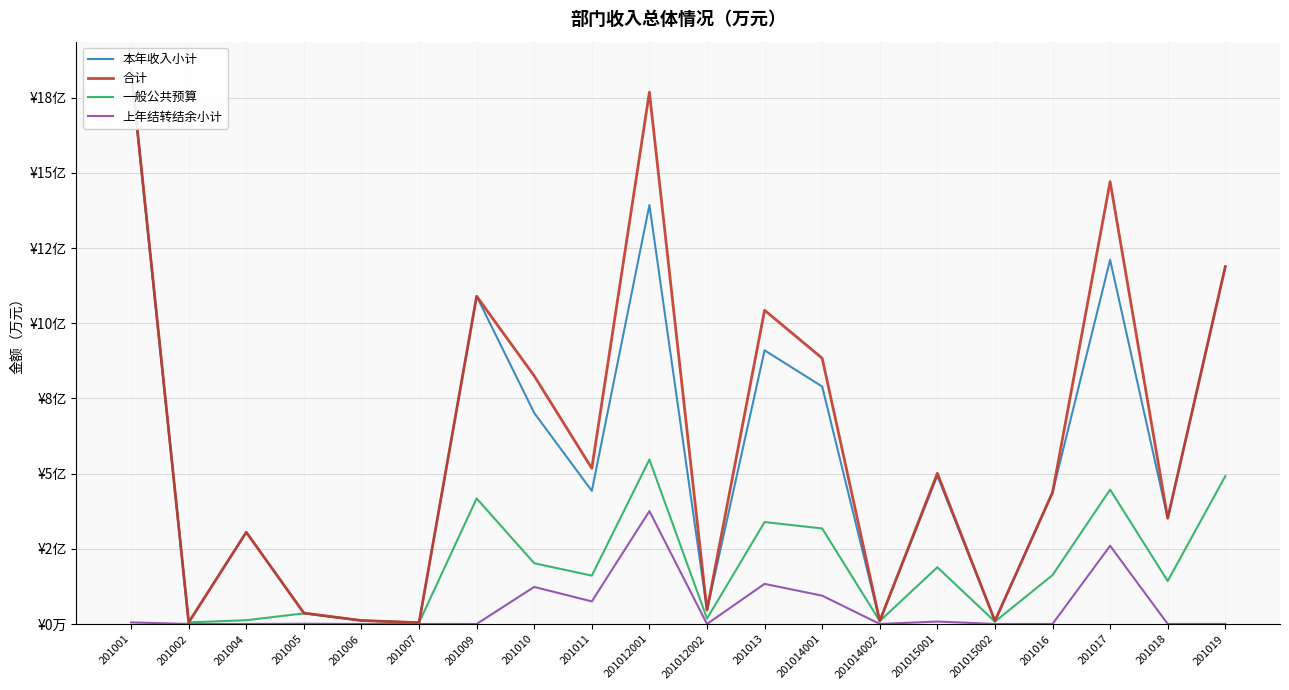

What is the value of the 一般公共预算 point at the 4th from the left?

3515.8